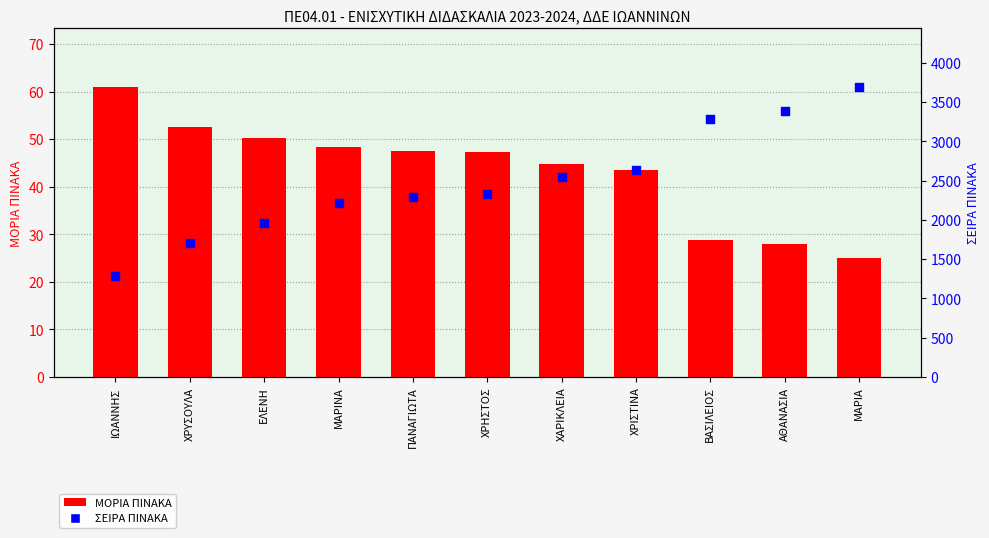

Is the value of ΣΕΙΡΑ ΠΙΝΑΚΑ at ΠΑΝΑΓΙΩΤΑ greater than the value of ΜΟΡΙΑ ΠΙΝΑΚΑ at ΒΑΣΙΛΕΙΟΣ?

Yes